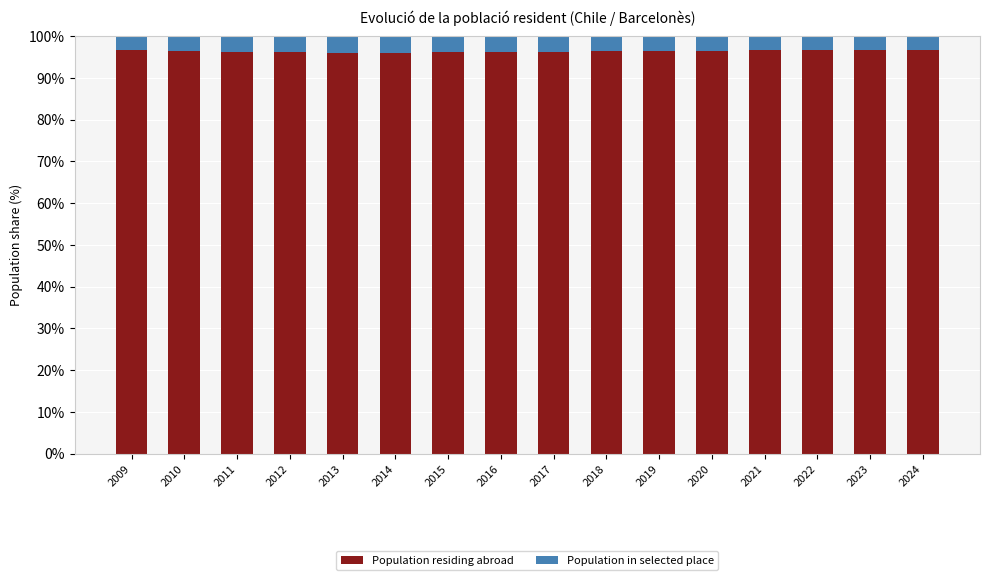

What is the sum of all Population residing abroad values?

1542.2